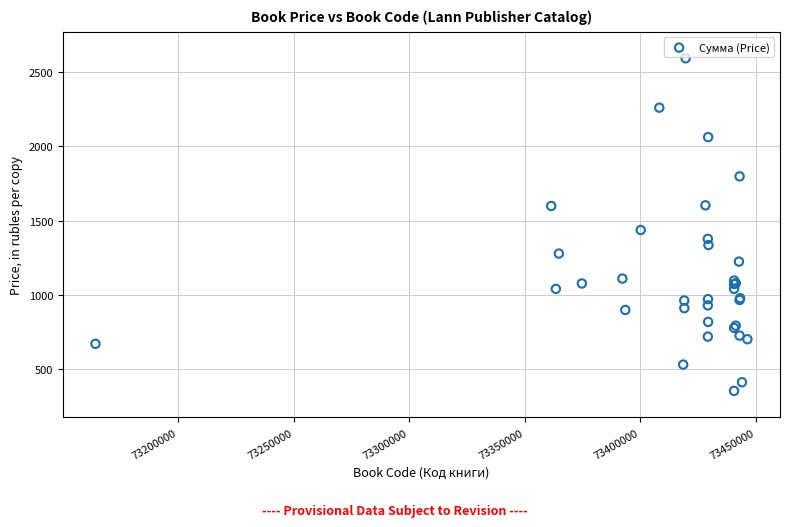

What Y value in the scatter plot is closest to 1472?

1436.6